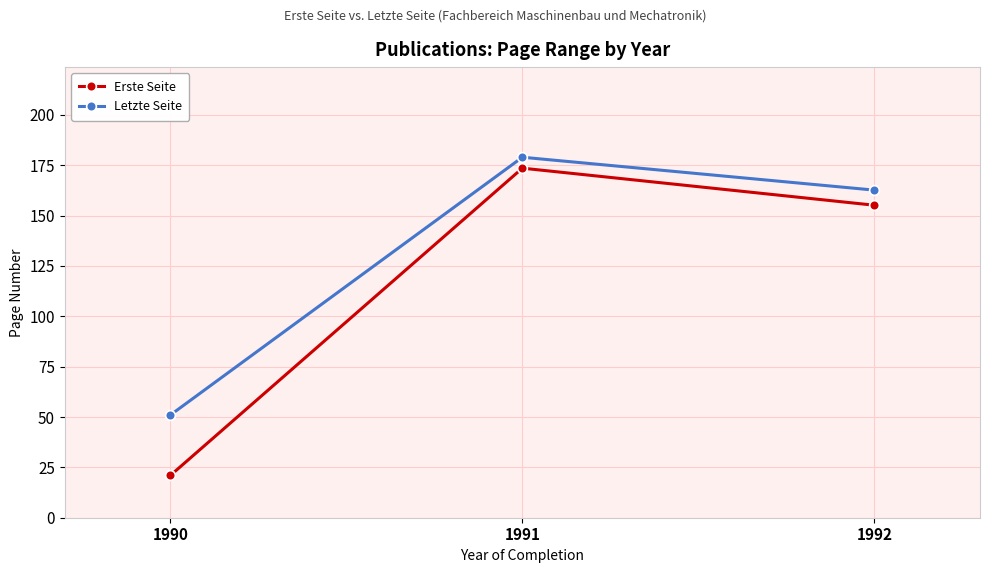

Rank the series by their average value, from lowest to highest.

Erste Seite, Letzte Seite